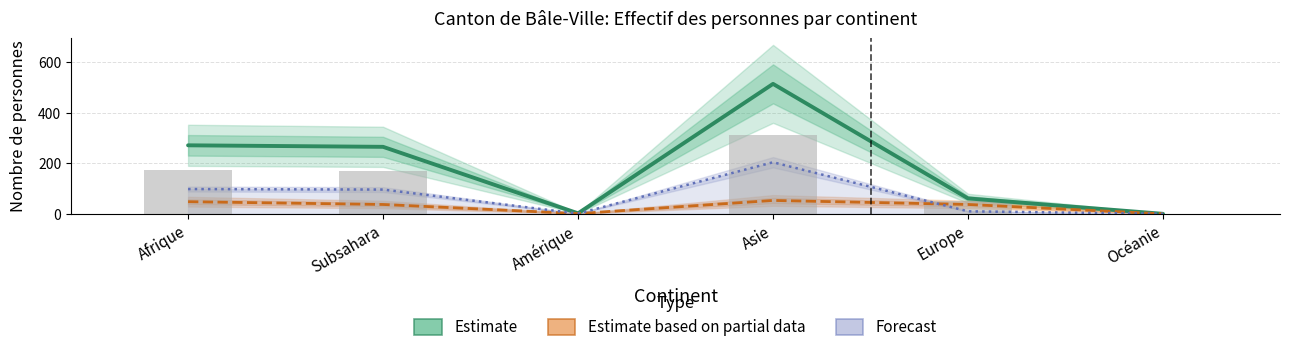

What is the value of the Forecast bar at the 5th from the left?

10